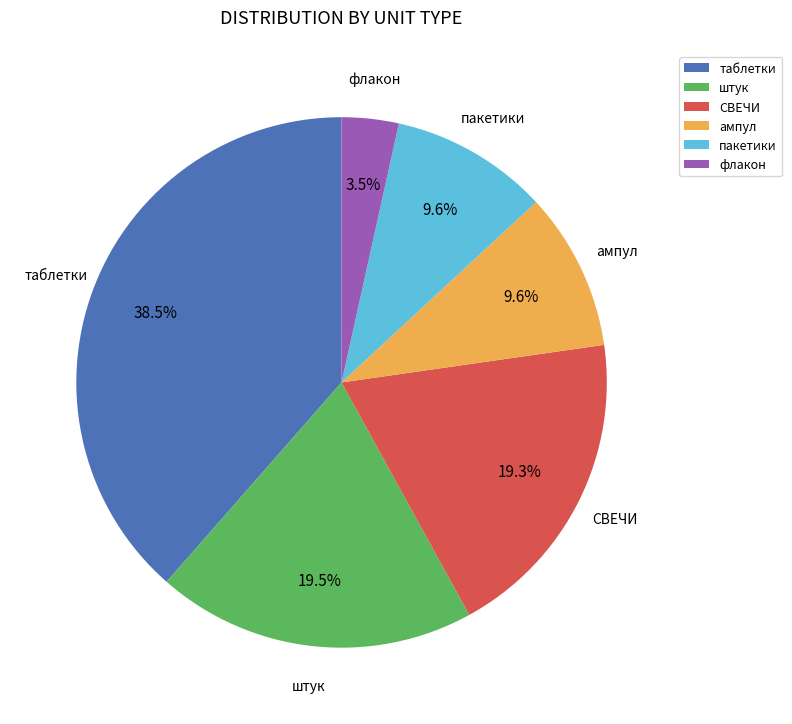

What is the ratio of the value at СВЕЧИ to the value at штук?

1.0